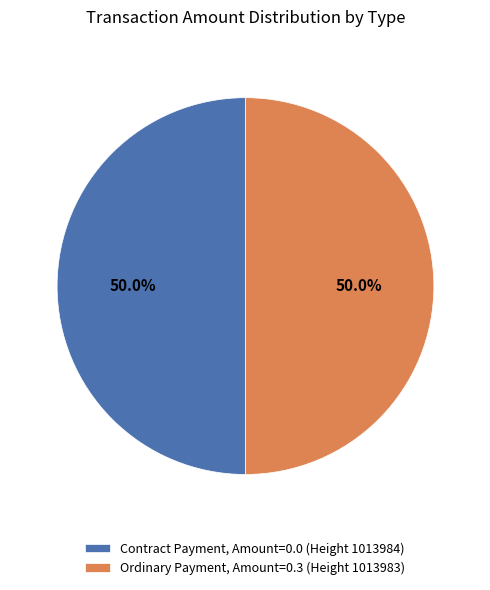

Approximately how many times larger is the value at Ordinary Payment, Amount=0.3 (Height 1013983) compared to Contract Payment, Amount=0.0 (Height 1013984)?

1.0